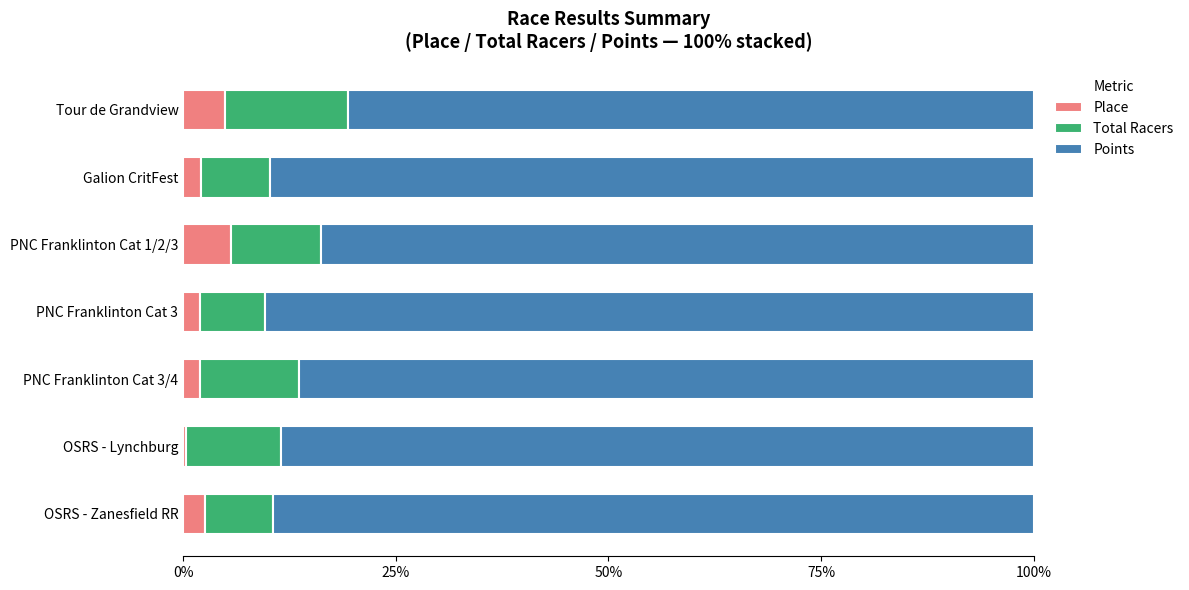

Read the Place value at Tour de Grandview.

4.9